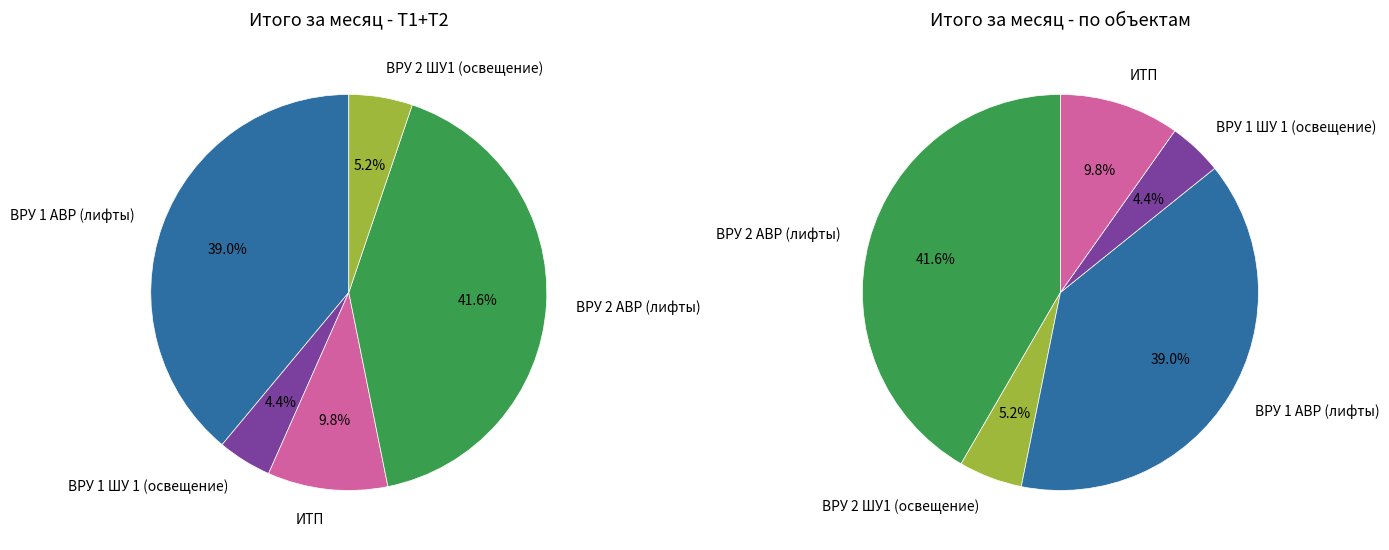

What is the largest slice in the pie chart?

ВРУ 2 АВР (лифты)